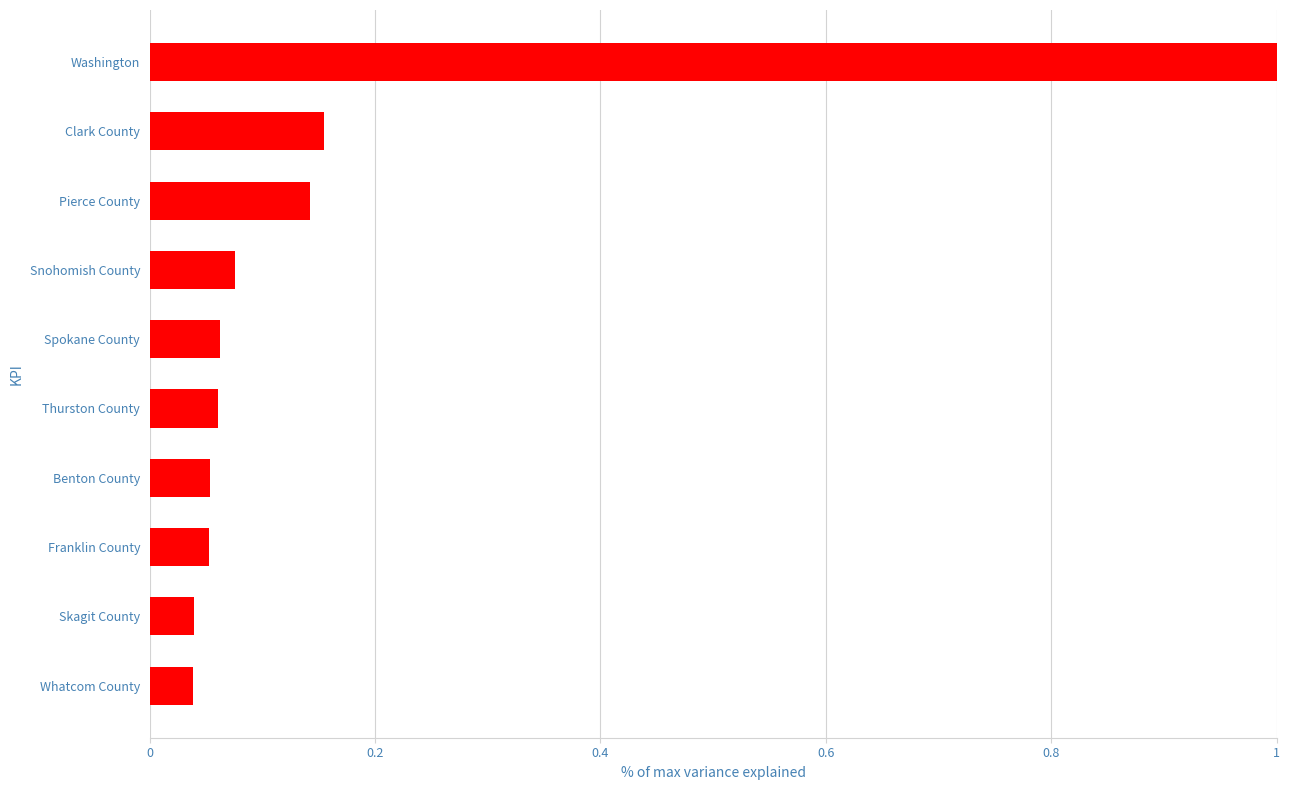

The value at Benton County is 0.0. True or false?

False